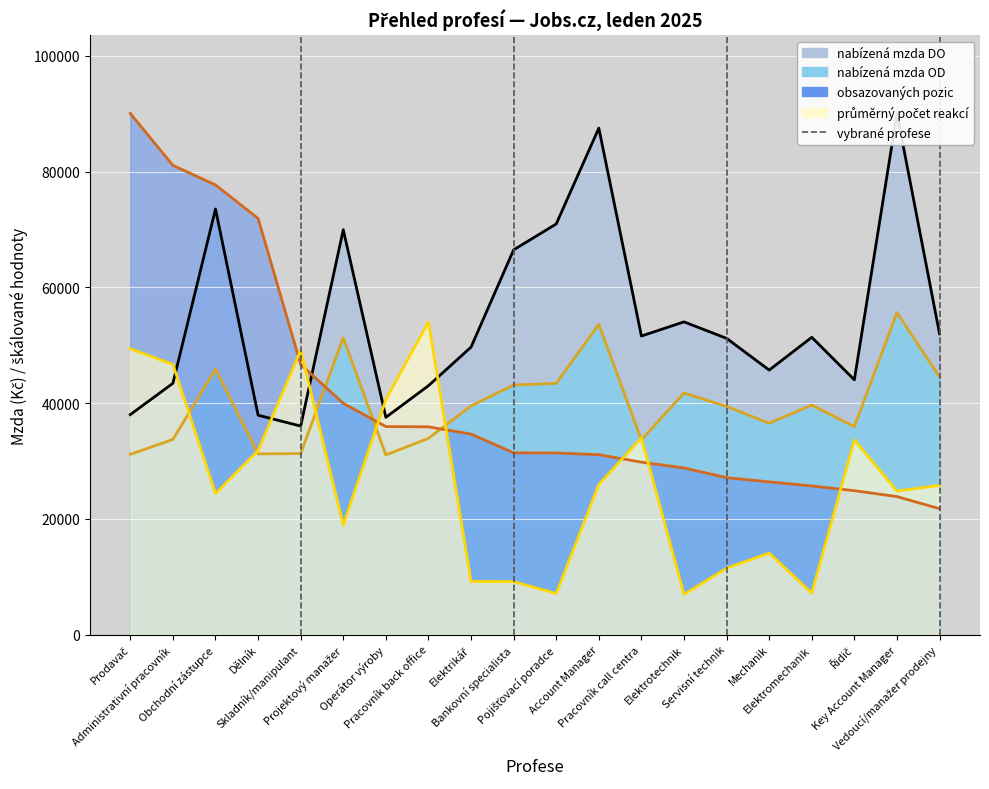

How many times do nabízená mzda DO and průměrný počet reakcí cross each other?

5